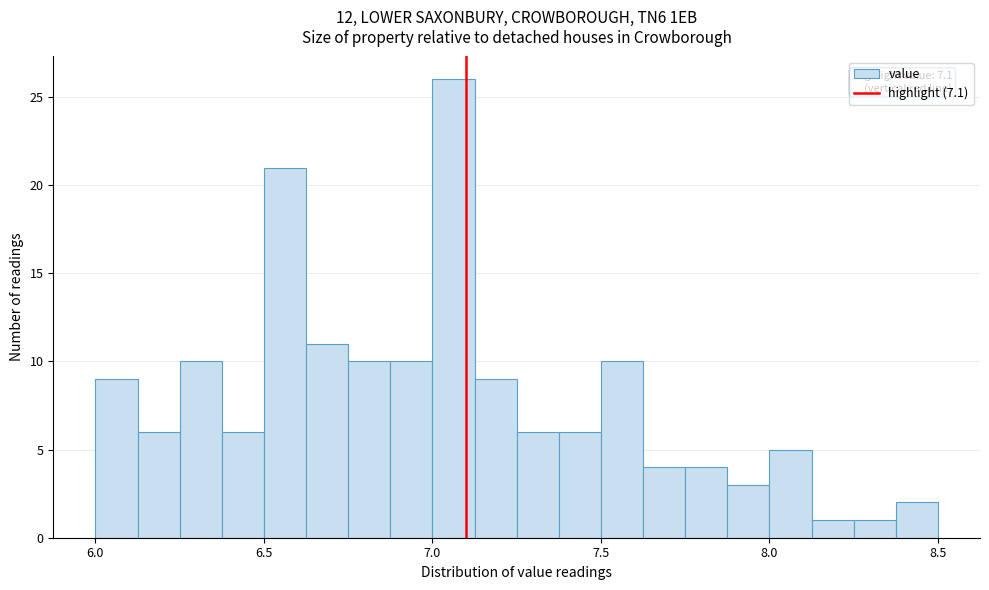

Around what value on the x-axis is the tallest bar? Give the approximate position of its centre, as read against the axis.

7.05